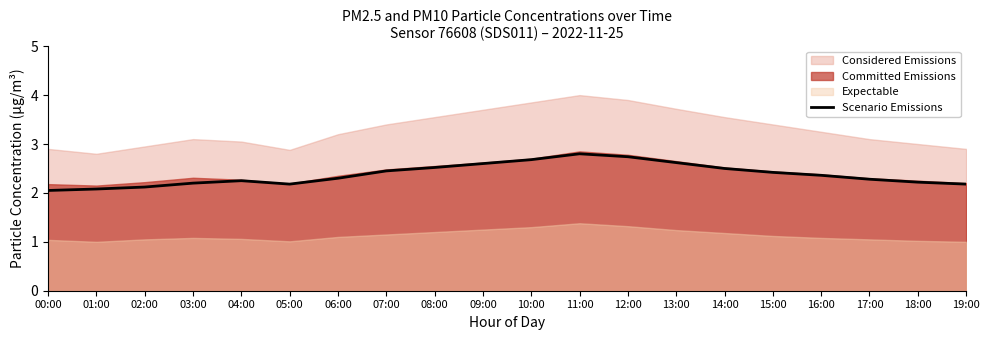

Rank the categories by value from lowest to highest.

00:00, 01:00, 02:00, 05:00, 19:00, 03:00, 18:00, 04:00, 17:00, 06:00, 16:00, 15:00, 07:00, 14:00, 08:00, 09:00, 13:00, 10:00, 12:00, 11:00